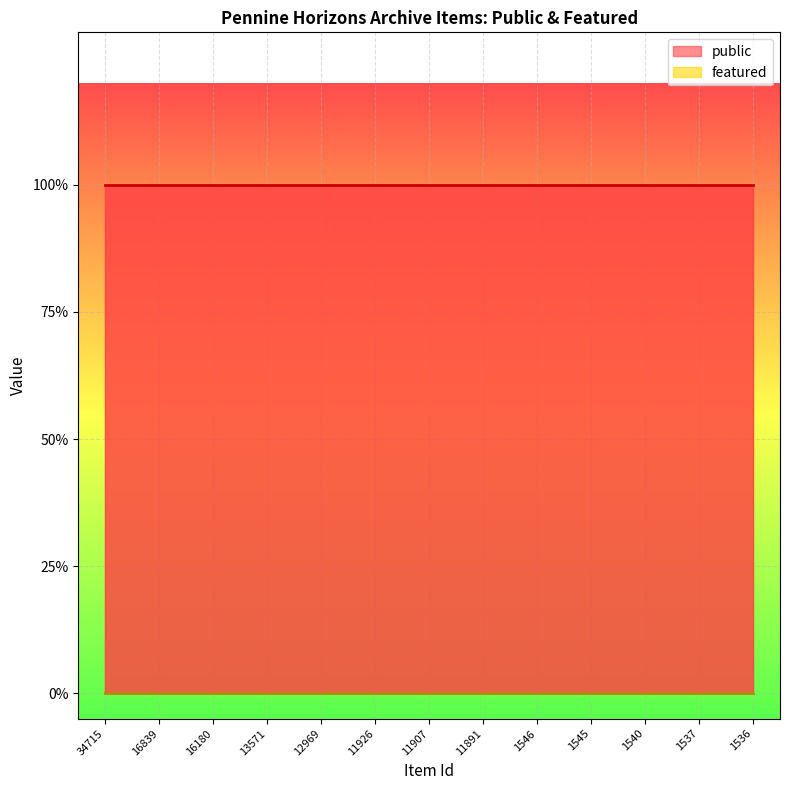

True or false: public has more than 1 points higher than both neighbors.

False